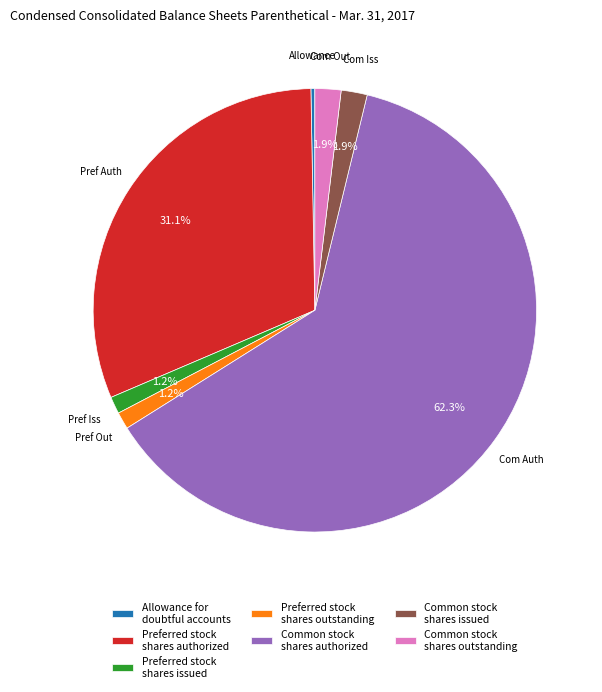

True or false: Allowance for doubtful accounts accounts for 0% of the total.

True